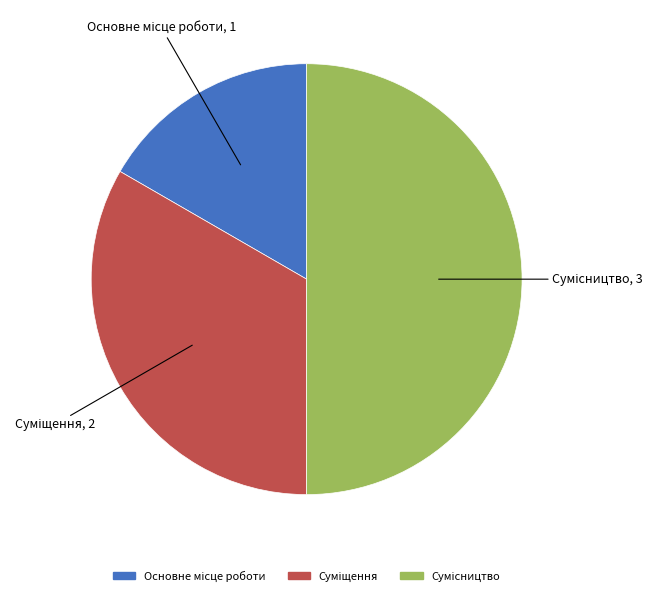

To the nearest percent, what is the average slice percentage?

33%